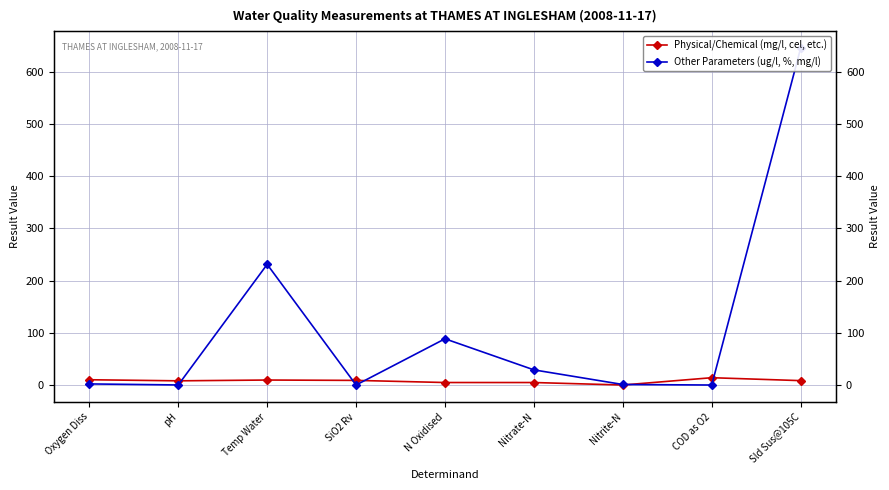

At which label does Other Parameters (ug/l, %, mg/l) reach its peak?

Sld Sus@105C